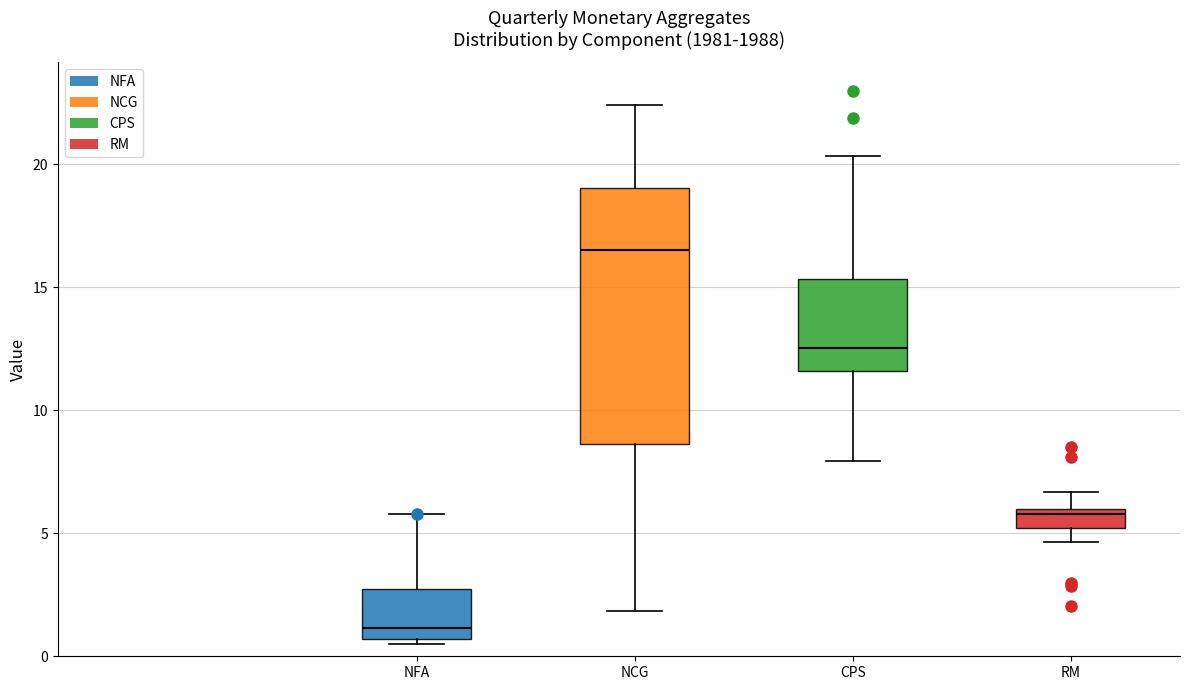

Which box is the tallest, from its lower edge to its upper edge?

NCG